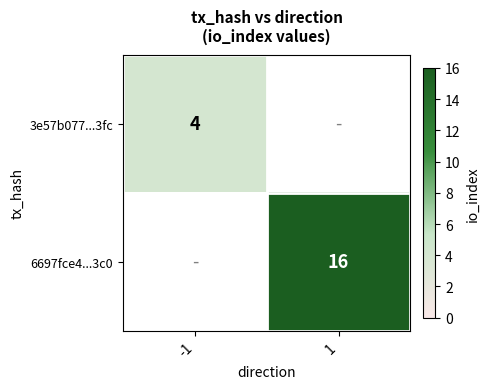

How many series are shown in this chart?

2